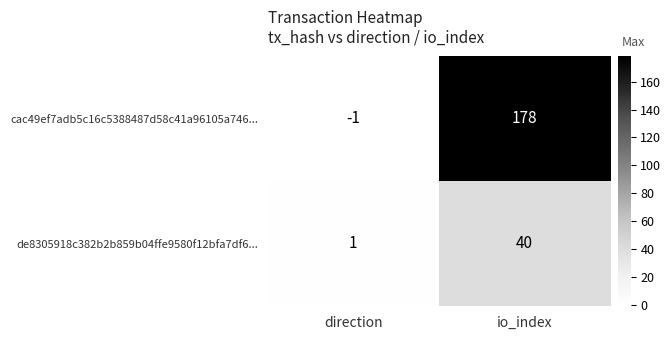

Is it true that de8305918c382b2b859b04ffe9580f12bfa7df6... equals 1 at direction?

True